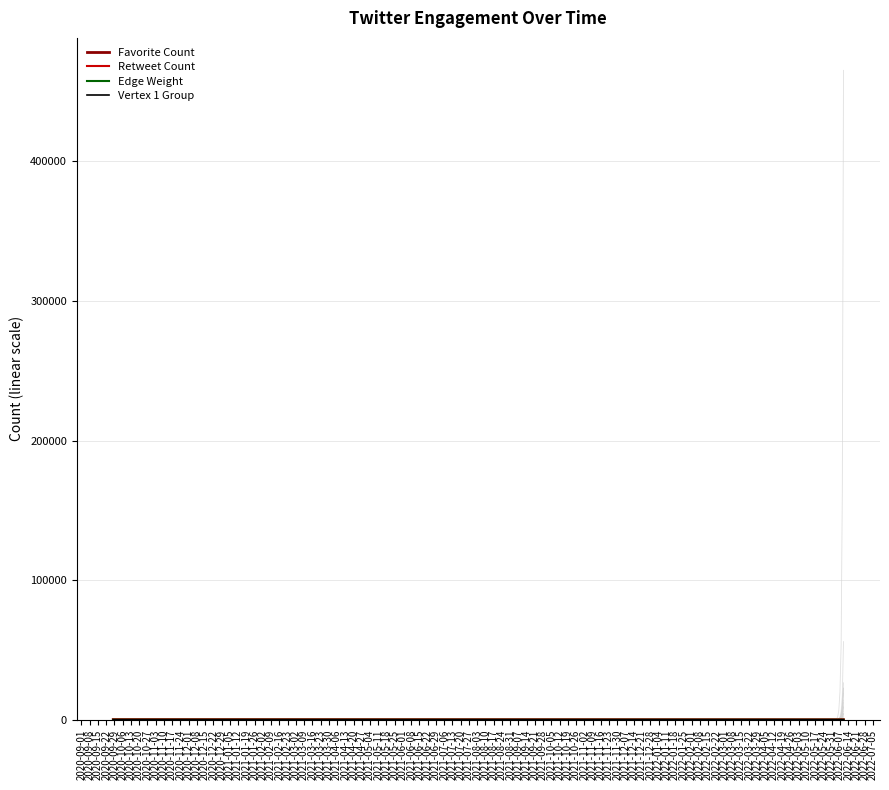

Which series has the largest total across all categories?

Favorite Count